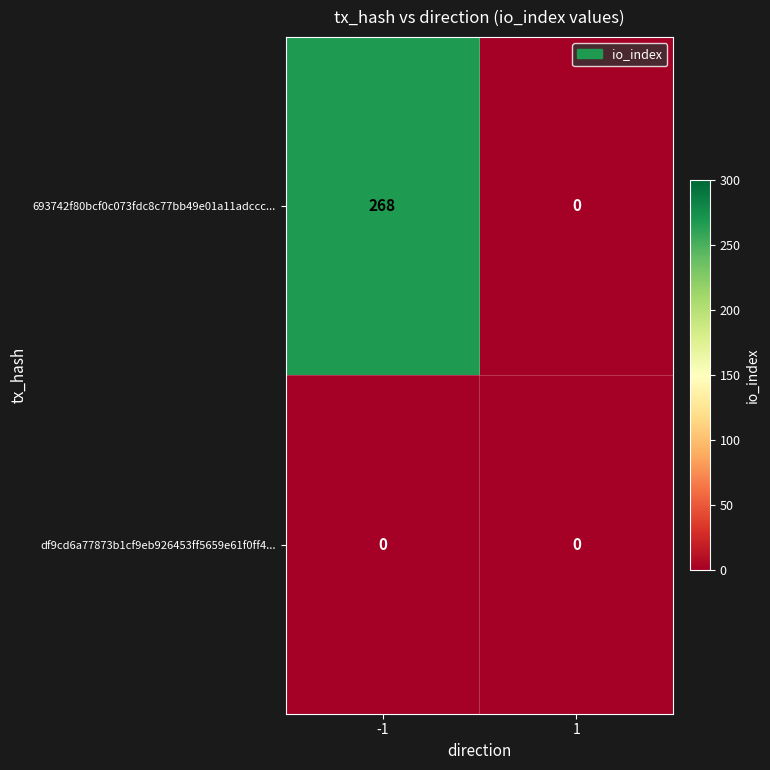

What is the sum of all 693742f80bcf0c073fdc8c77bb49e01a11adccc... values?

268